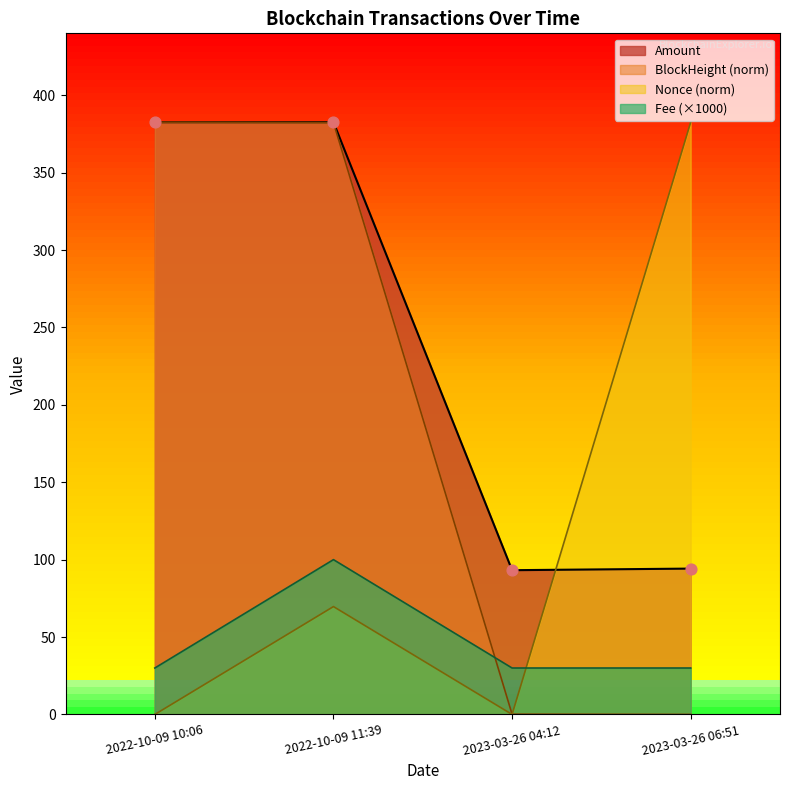

What is the total value across all series at 2023-03-26 06:51?

506.8